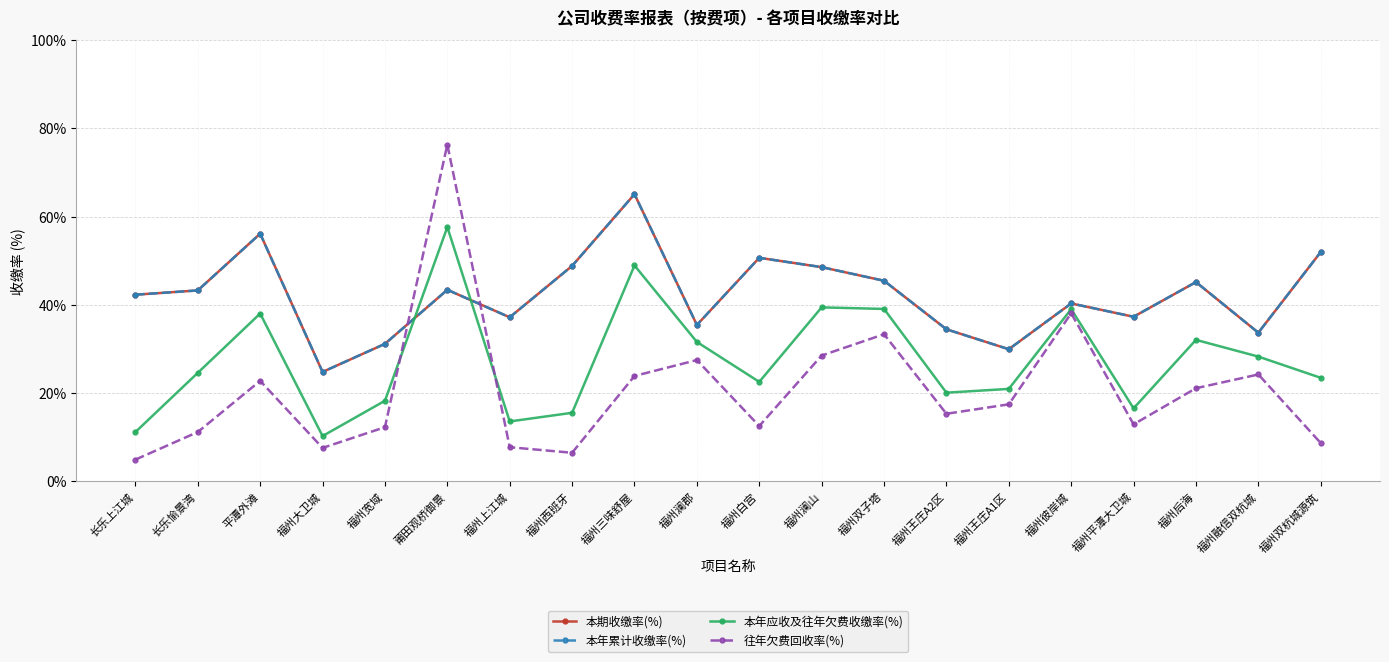

What is the value of the 本年累计收缴率(%) point at the 2nd from the left?

43.2